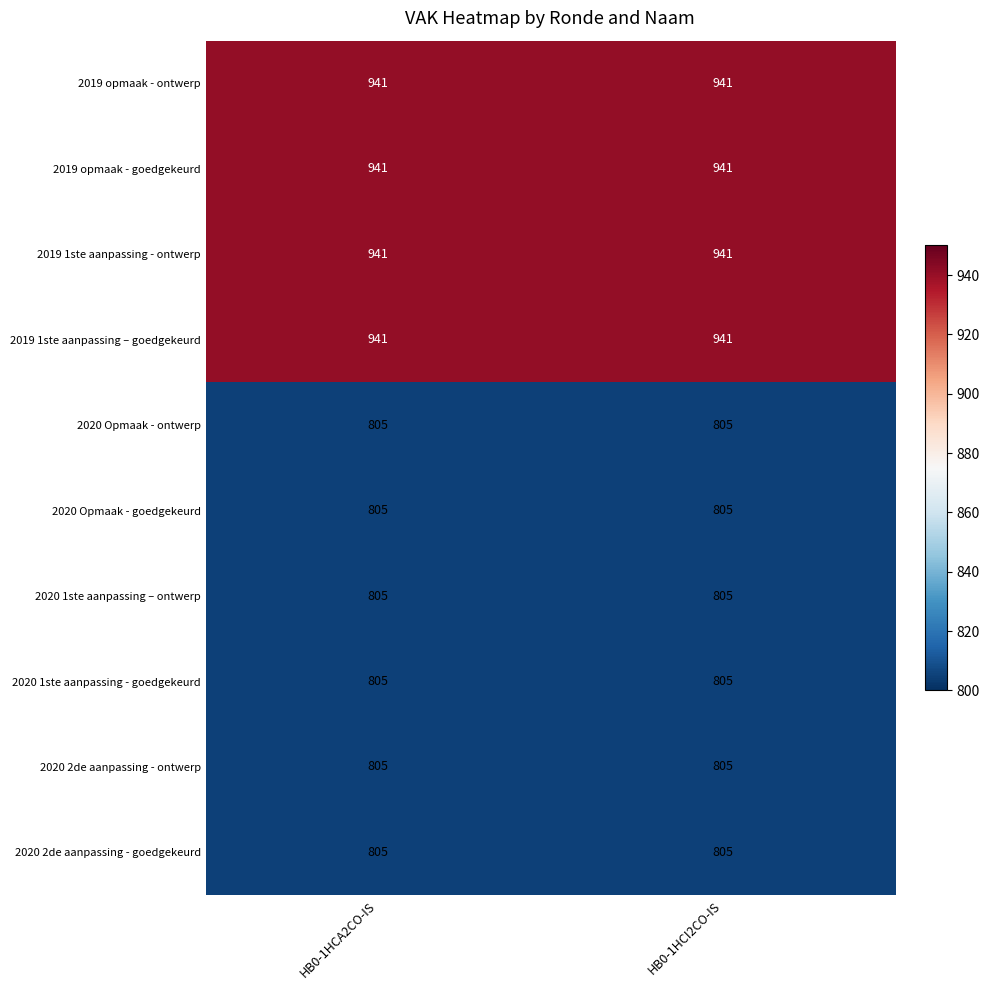

Read the 2020 2de aanpassing - ontwerp value at HB0-1HCI2CO-IS.

805